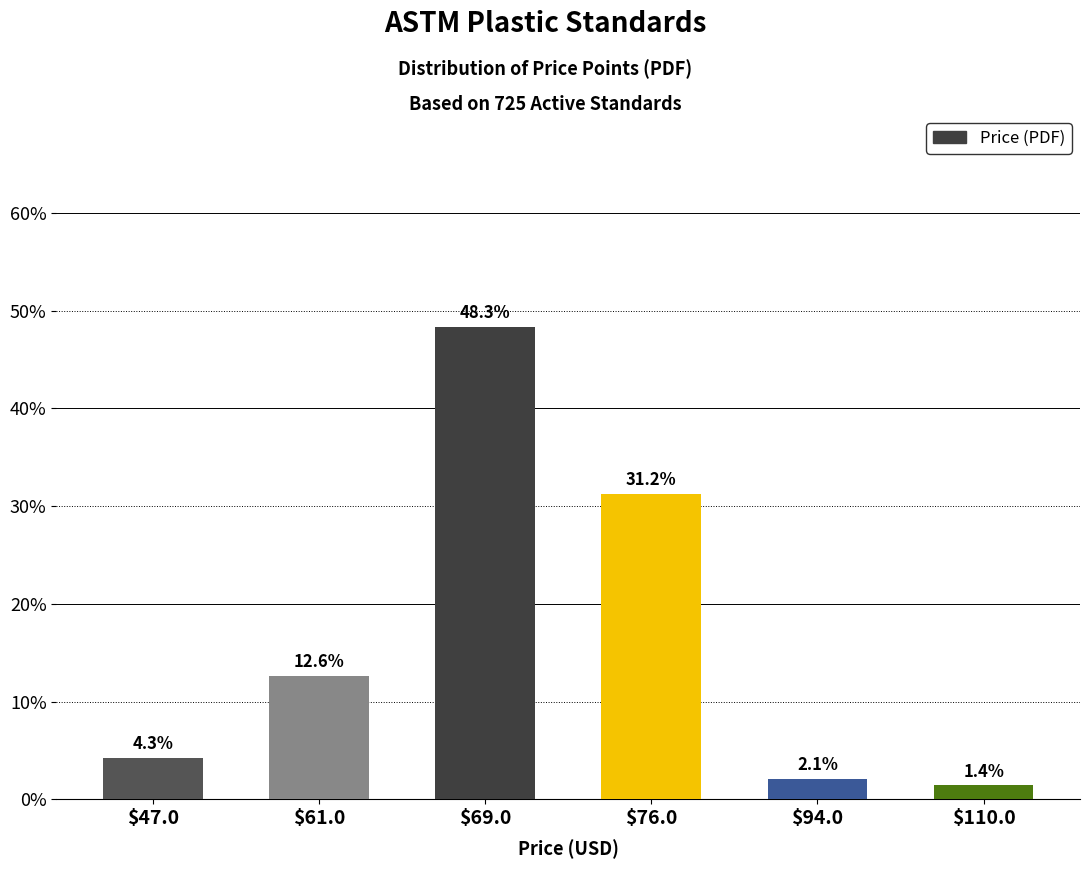

What is the label of the 3rd bar from the right?

$76.0